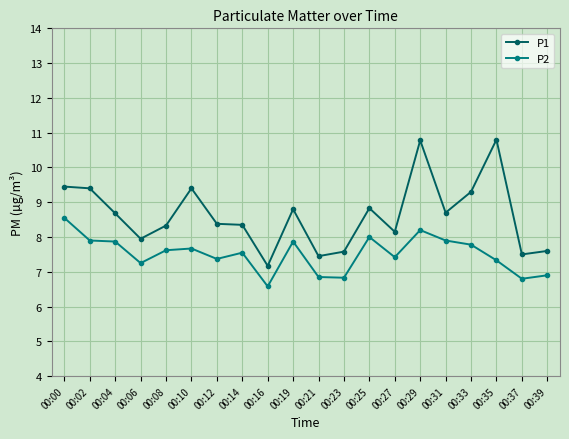

Which series has the widest spread of values?

P1